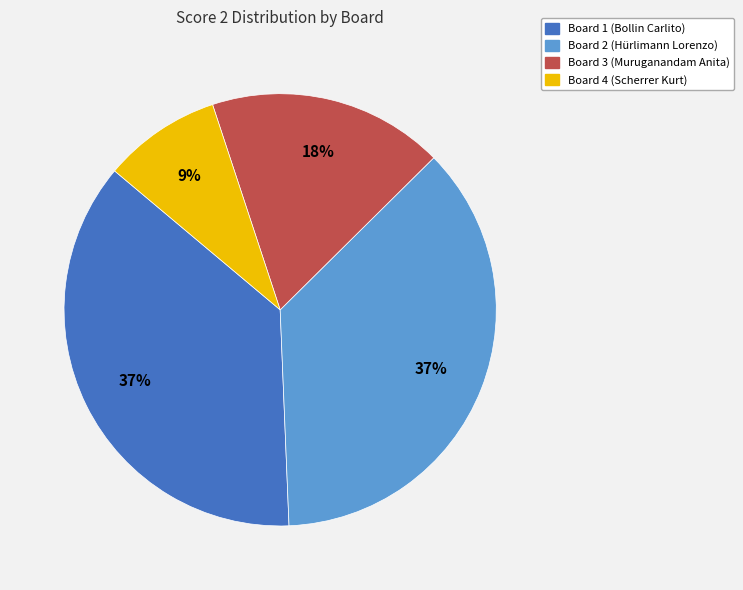

Is there any slice that represents more than half of the pie?

No